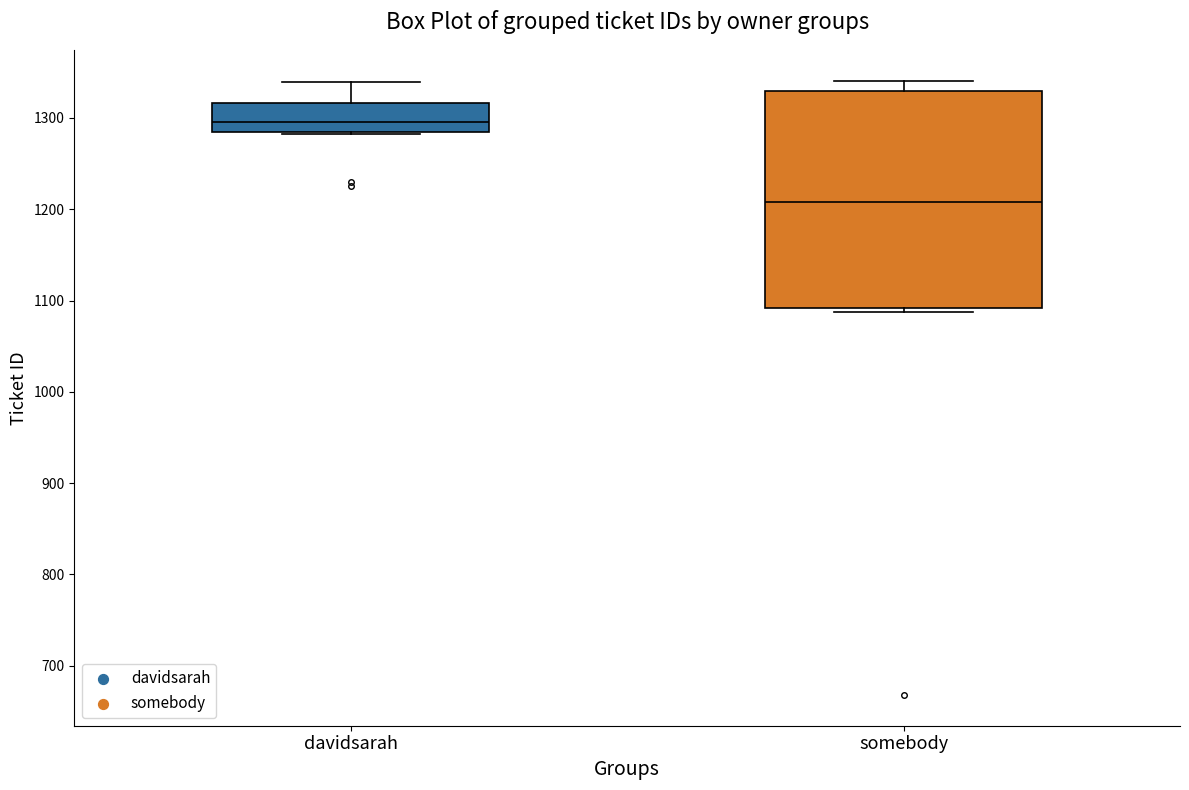

Reading left to right, read every box against the y-axis: the position of its median line, the range the box covers, and the ends of its whiskers. The values are not printed on the chart, so give them approximately, as read against the axis.

davidsarah: median 1300, box 1290 to 1320, whiskers 1280 to 1340
somebody: median 1210, box 1090 to 1330, whiskers 1090 (just below the box's lower edge) to 1340